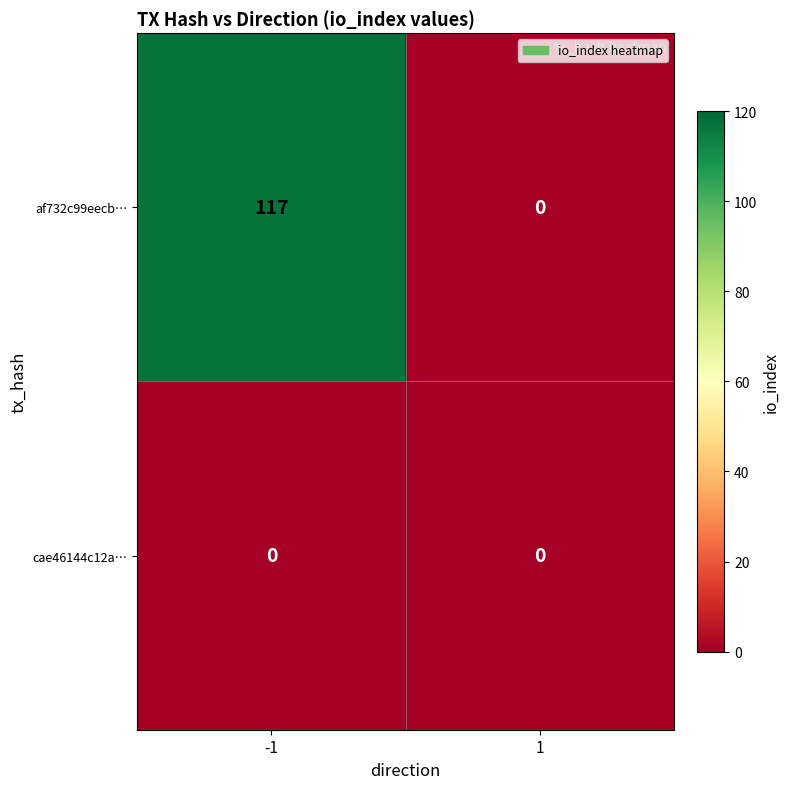

Reading left to right, transcribe all the data shown in this chart.

af732c99eecb…: -1=117	1=0
cae46144c12a…: -1=0	1=0